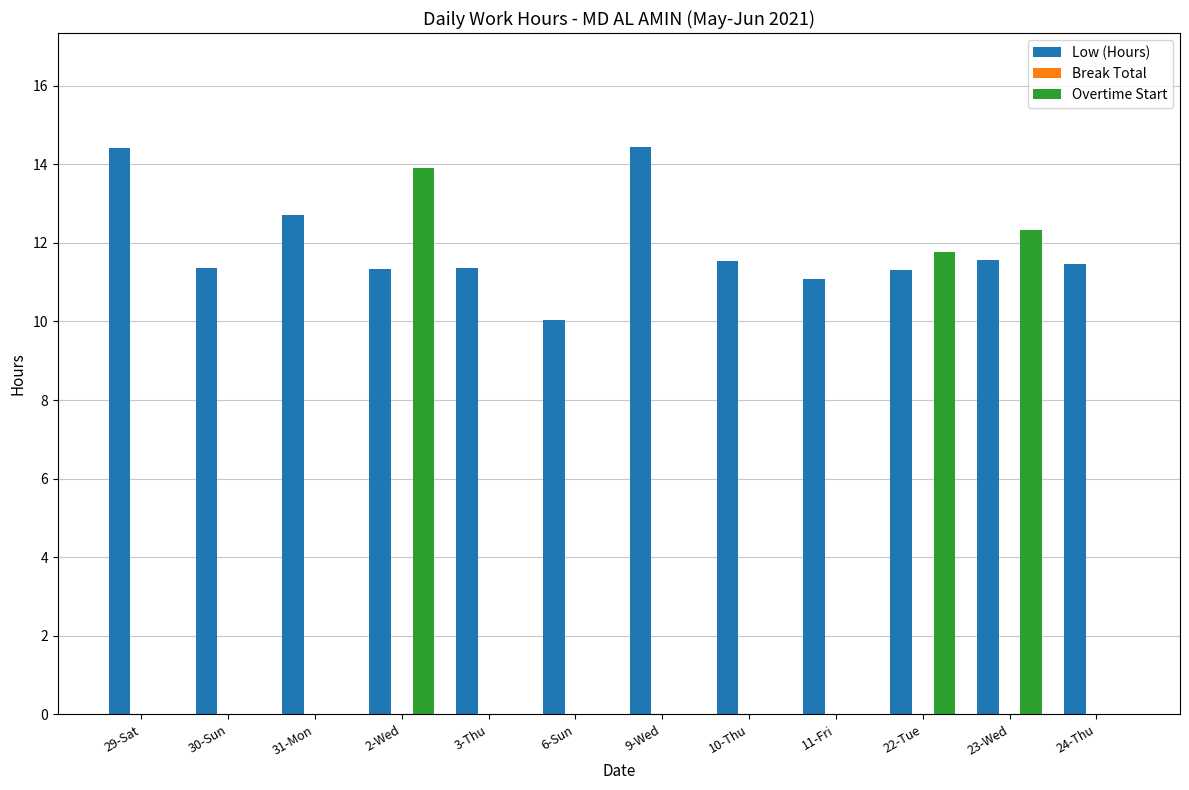

Which series changed the most between 29-Sat and 30-Sun?

Low (Hours)